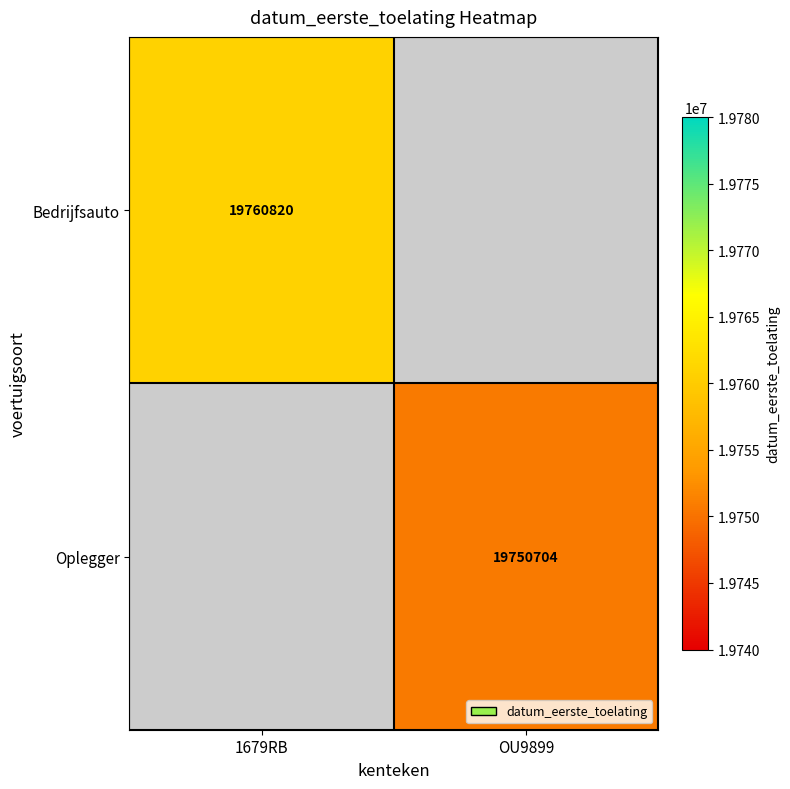

The value of Oplegger at OU9899 is 19750704. True or false?

True